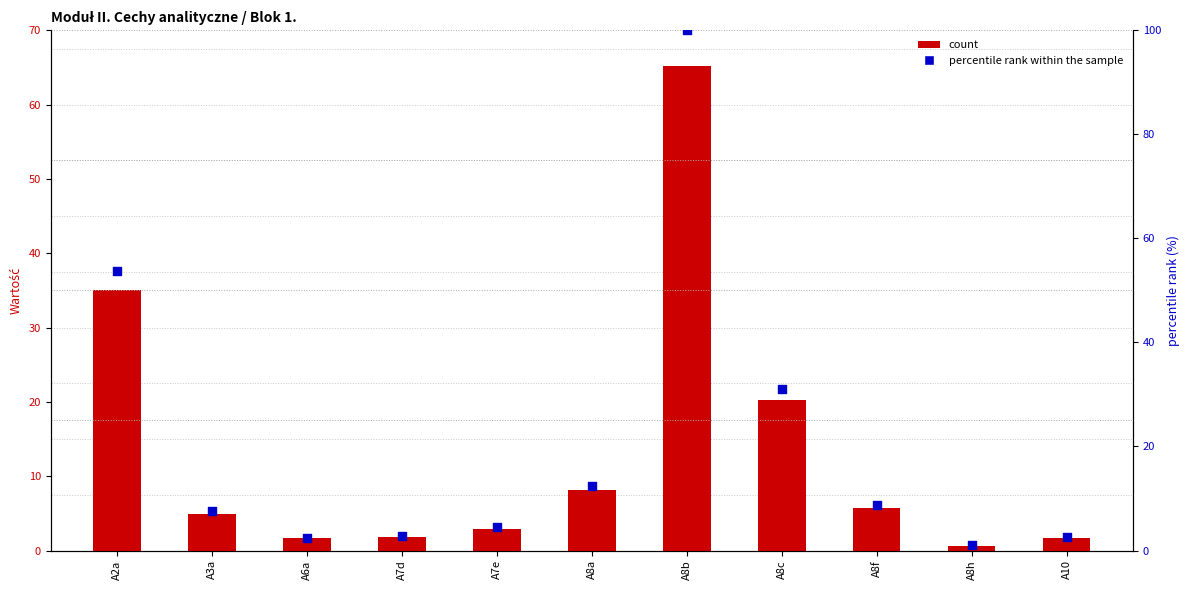

Which series contains the lowest Y value?

Wartość